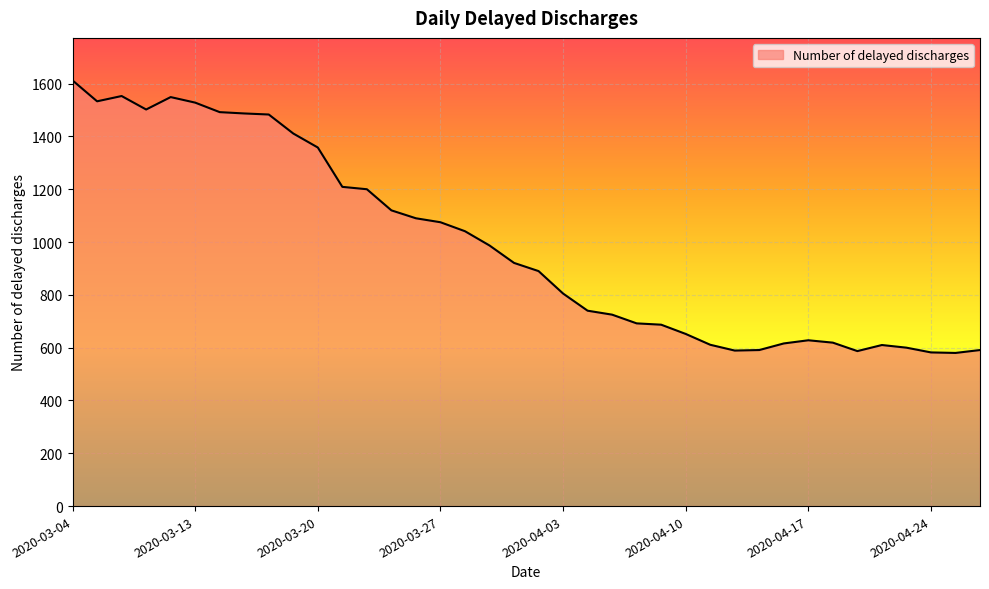

What is the difference between the maximum and minimum values?

1032